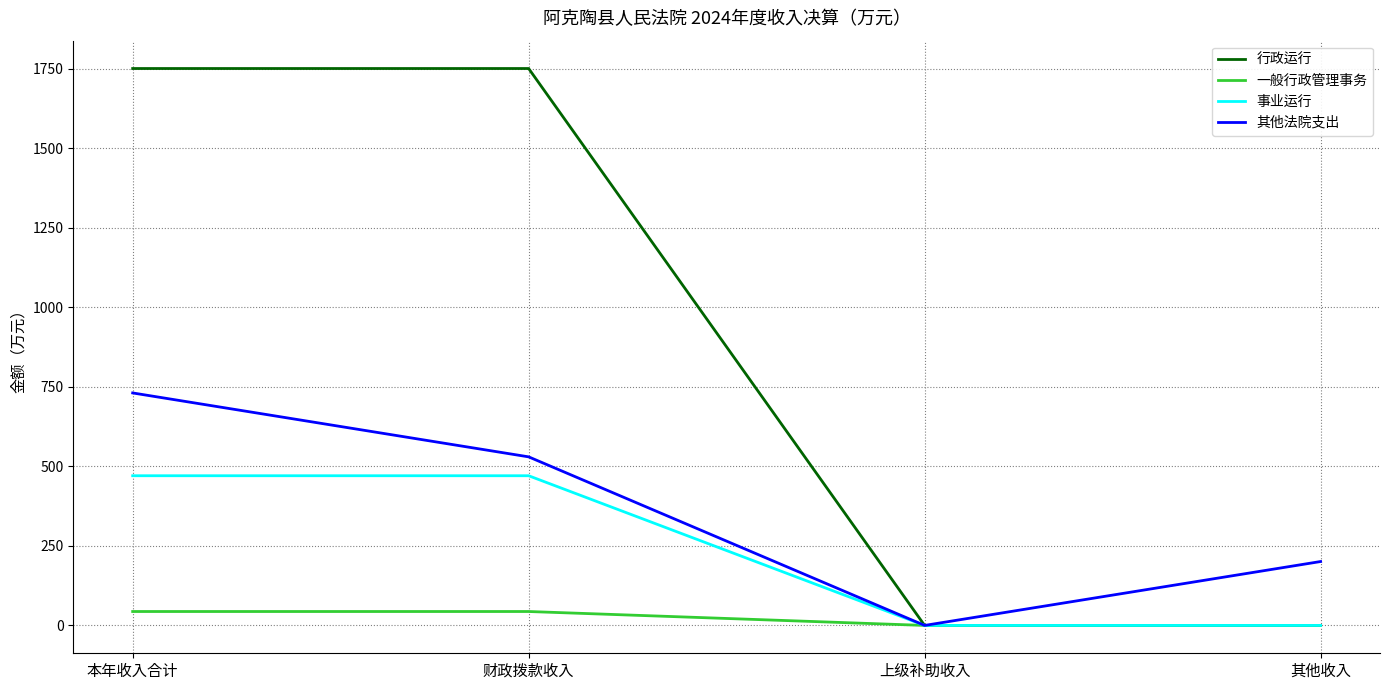

Where does the 行政运行 series first go above 1751?

本年收入合计